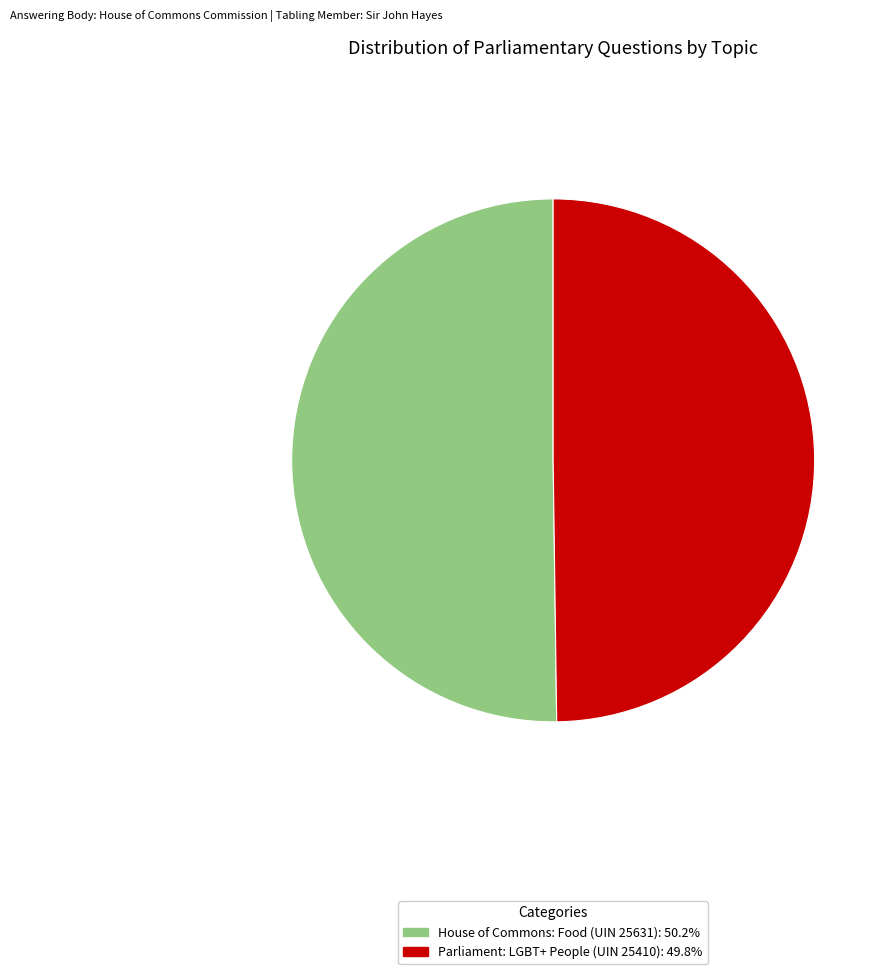

What is the ratio of the value at House of Commons: Food (UIN 25631) to the value at Parliament: LGBT+ People (UIN 25410)?

1.0